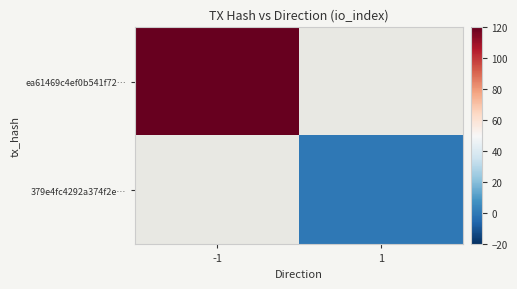

At how many categories does at least one series exceed 14?

1